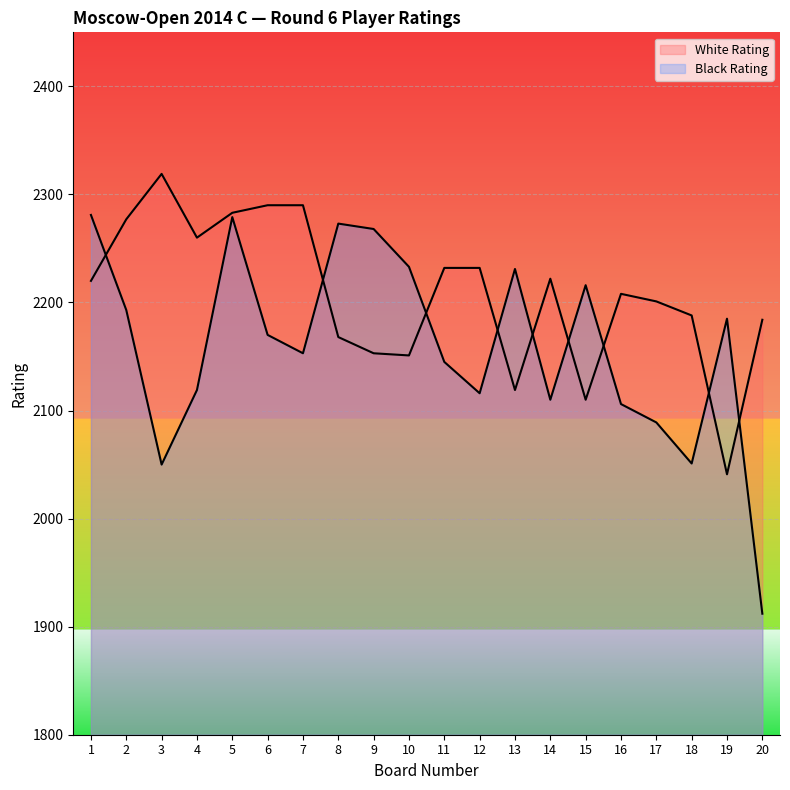

At which category is the sum across all series the highest?

5